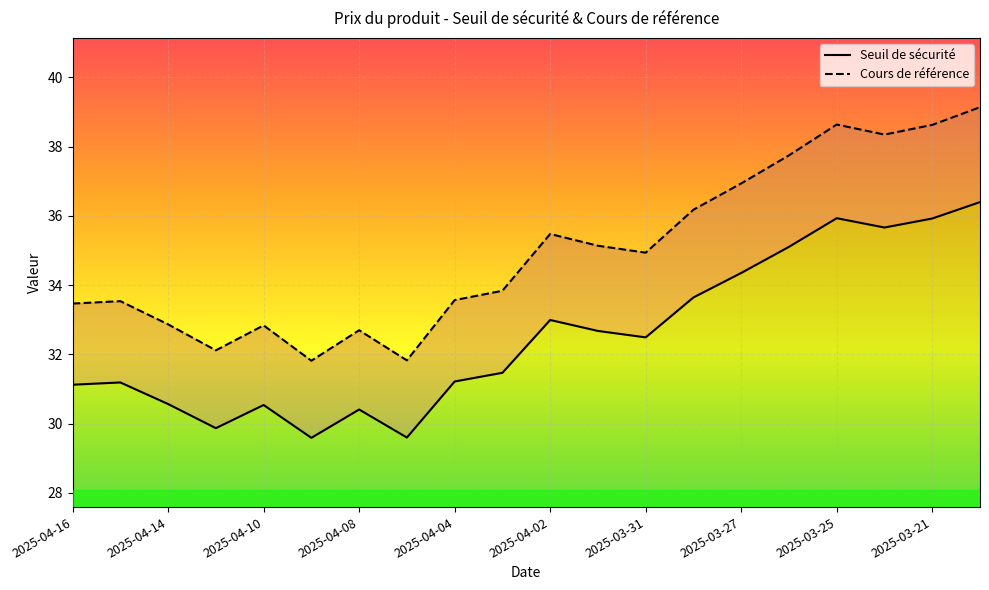

True or false: Seuil de sécurité and Cours de référence intersect in this chart.

False